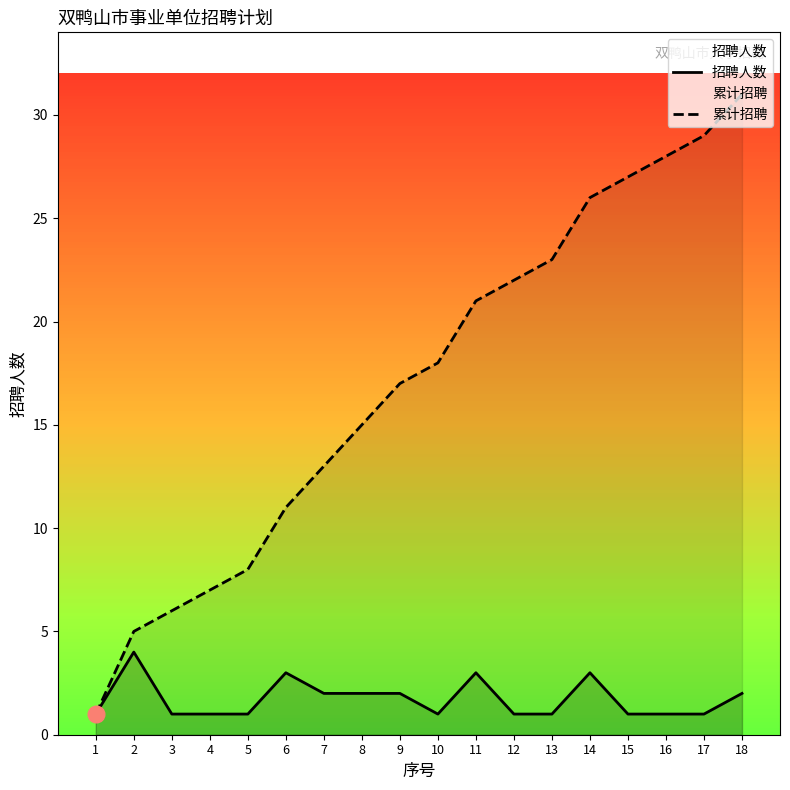

What is the value of the 招聘人数 point at the 1st from the left?

1